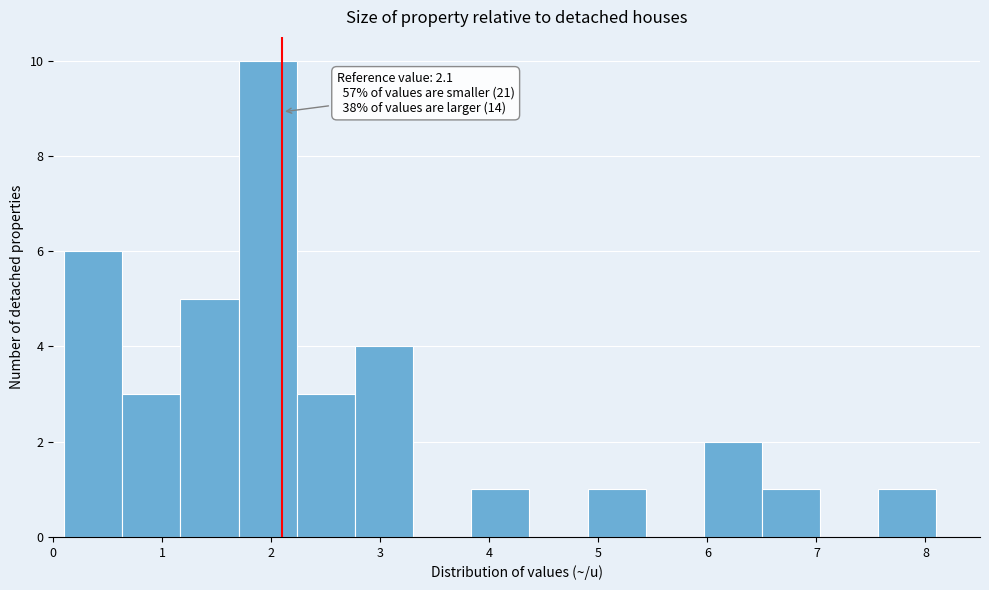

Over which range of the x-axis is the bar tallest?

1.7 to 2.2